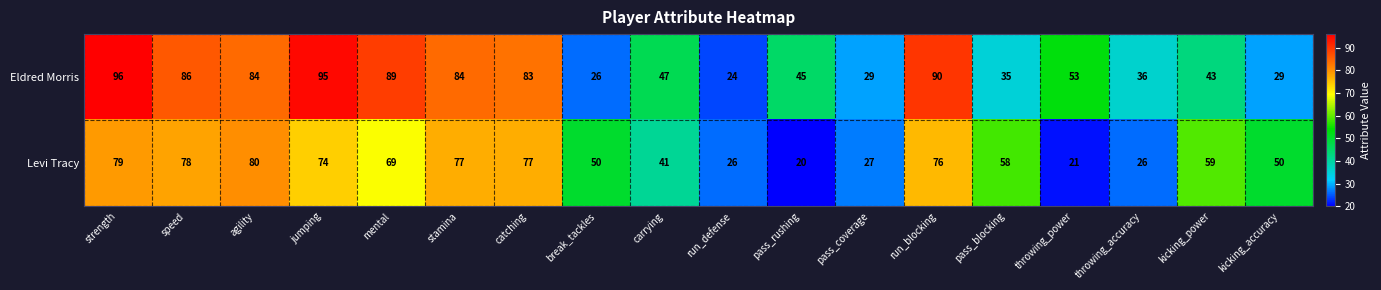

Is it true that Levi Tracy equals 41 at carrying?

True